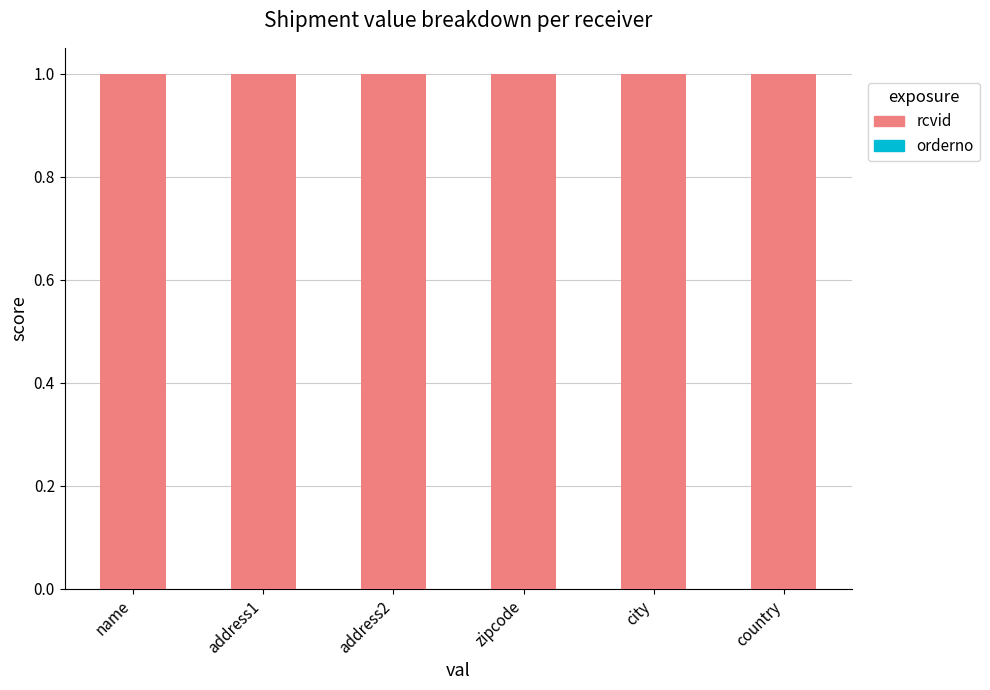

Are the bars horizontal?

No